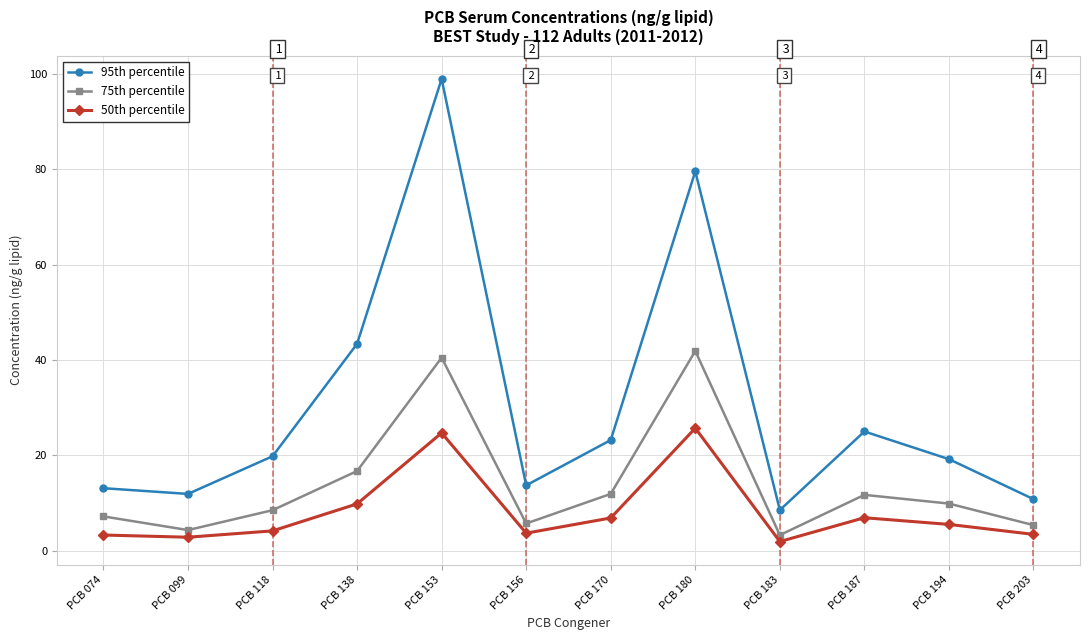

What is the difference between the 50th percentile values at PCB 118 and PCB 194?

1.4